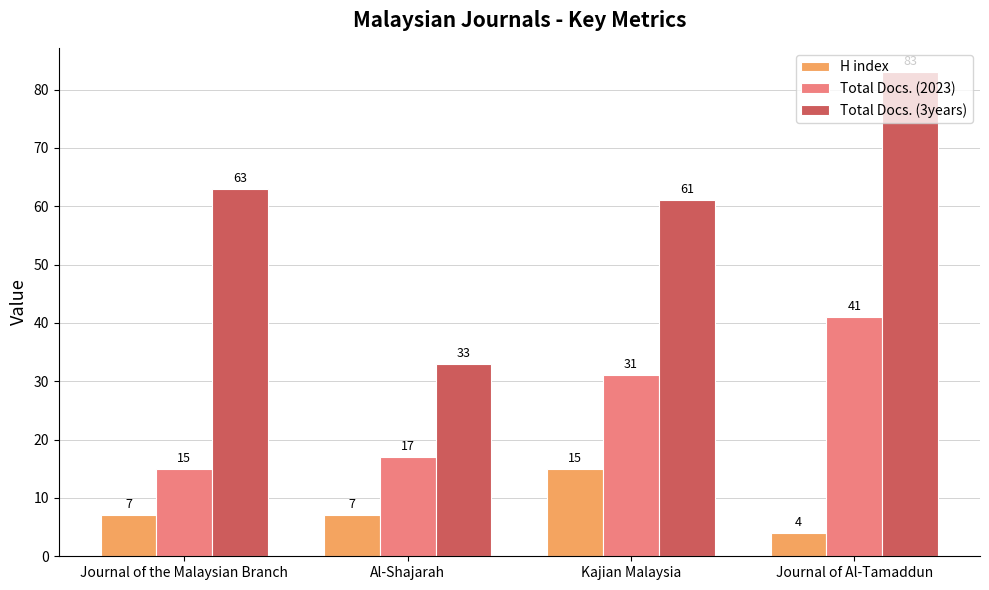

What is the minimum value for Total Docs. (3years)?

33